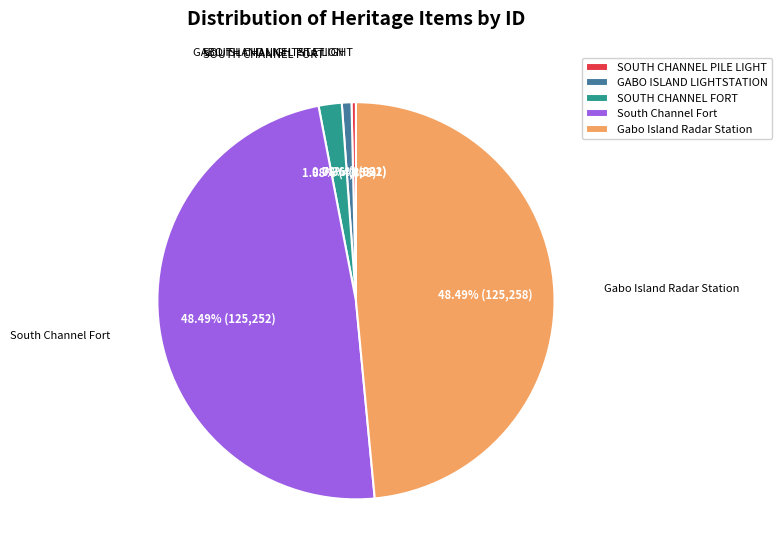

Is there a majority slice in this chart?

No